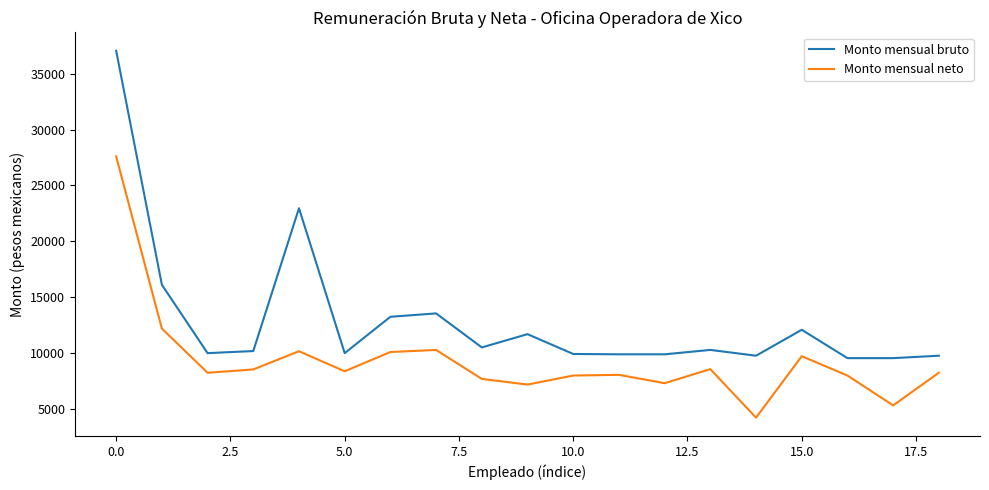

What is the sum of all Monto mensual bruto values?

246442.2